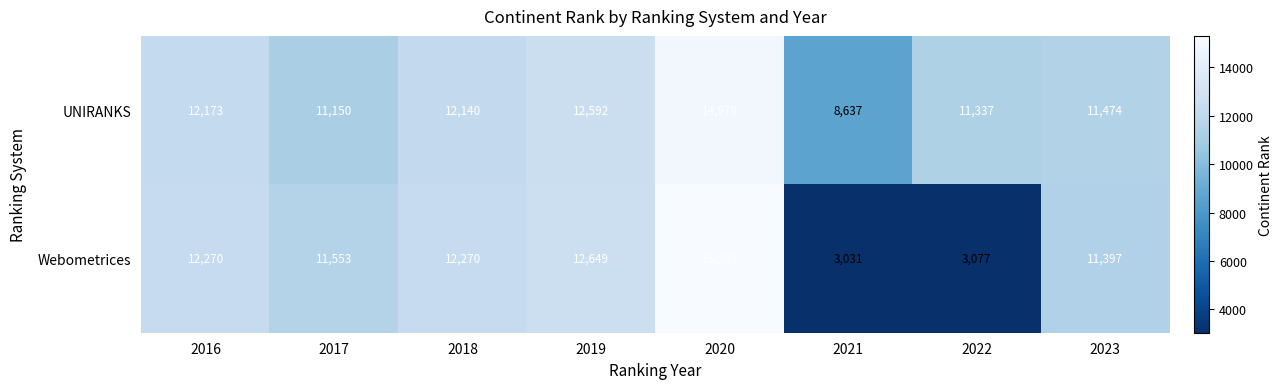

List the series in order of their overall mean, lowest first.

Webometrices, UNIRANKS